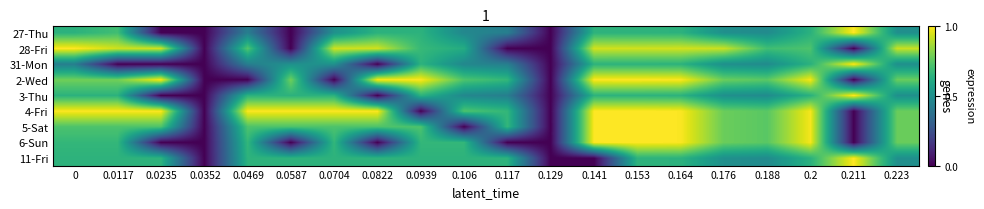

Reading right to left, what are all the values shown in this chart?

27-Thu: 0.223=0.5	0.211=1.0	0.2=0.6	0.188=0.5	0.176=0.5	0.164=0.6	0.153=0.6	0.141=0.6	0.129=0.0	0.117=0.4	0.106=0.5	0.0939=0.6	0.0822=0.6	0.0704=0.5	0.0587=0.0	0.0469=0.4	0.0352=0.0	0.0235=0.0	0.0117=0.7	0=0.6
28-Fri: 0.223=0.9	0.211=0.0	0.2=0.7	0.188=0.7	0.176=0.9	0.164=0.9	0.153=0.9	0.141=0.9	0.129=0.0	0.117=0.0	0.106=0.6	0.0939=0.7	0.0822=0.9	0.0704=0.9	0.0587=0.0	0.0469=0.7	0.0352=0.0	0.0235=0.9	0.0117=0.9	0=1.0
31-Mon: 0.223=0.5	0.211=1.0	0.2=0.6	0.188=0.5	0.176=0.5	0.164=0.6	0.153=0.6	0.141=0.6	0.129=0.0	0.117=0.4	0.106=0.5	0.0939=0.6	0.0822=0.0	0.0704=0.5	0.0587=0.5	0.0469=0.4	0.0352=0.0	0.0235=0.0	0.0117=0.0	0=0.4
2-Wed: 0.223=0.8	0.211=0.0	0.2=1.0	0.188=0.7	0.176=0.8	0.164=1.0	0.153=1.0	0.141=1.0	0.129=0.0	0.117=0.7	0.106=0.7	0.0939=1.0	0.0822=1.0	0.0704=0.0	0.0587=0.8	0.0469=0.0	0.0352=0.0	0.0235=1.0	0.0117=0.8	0=0.8
3-Thu: 0.223=0.5	0.211=1.0	0.2=0.6	0.188=0.5	0.176=0.5	0.164=0.6	0.153=0.6	0.141=0.6	0.129=0.0	0.117=0.4	0.106=0.5	0.0939=0.6	0.0822=0.0	0.0704=0.6	0.0587=0.6	0.0469=0.6	0.0352=0.0	0.0235=0.0	0.0117=0.6	0=0.6
4-Fri: 0.223=0.8	0.211=0.0	0.2=1.0	0.188=0.7	0.176=0.8	0.164=1.0	0.153=1.0	0.141=1.0	0.129=0.0	0.117=0.7	0.106=0.7	0.0939=0.0	0.0822=1.0	0.0704=1.0	0.0587=1.0	0.0469=1.0	0.0352=0.0	0.0235=1.0	0.0117=1.0	0=1.0
5-Sat: 0.223=0.8	0.211=0.0	0.2=1.0	0.188=0.7	0.176=0.8	0.164=1.0	0.153=1.0	0.141=1.0	0.129=0.0	0.117=0.7	0.106=0.0	0.0939=0.7	0.0822=0.7	0.0704=0.7	0.0587=0.7	0.0469=0.7	0.0352=0.0	0.0235=0.7	0.0117=0.7	0=0.7
6-Sun: 0.223=0.8	0.211=0.0	0.2=1.0	0.188=0.7	0.176=0.8	0.164=1.0	0.153=1.0	0.141=1.0	0.129=0.0	0.117=0.0	0.106=0.7	0.0939=0.7	0.0822=0.0	0.0704=0.7	0.0587=0.0	0.0469=0.7	0.0352=0.0	0.0235=0.0	0.0117=0.7	0=0.7
11-Fri: 0.223=0.5	0.211=1.0	0.2=0.6	0.188=0.5	0.176=0.5	0.164=0.6	0.153=0.6	0.141=0.0	0.129=0.0	0.117=0.6	0.106=0.6	0.0939=0.6	0.0822=0.6	0.0704=0.6	0.0587=0.6	0.0469=0.6	0.0352=0.0	0.0235=0.6	0.0117=0.6	0=0.6